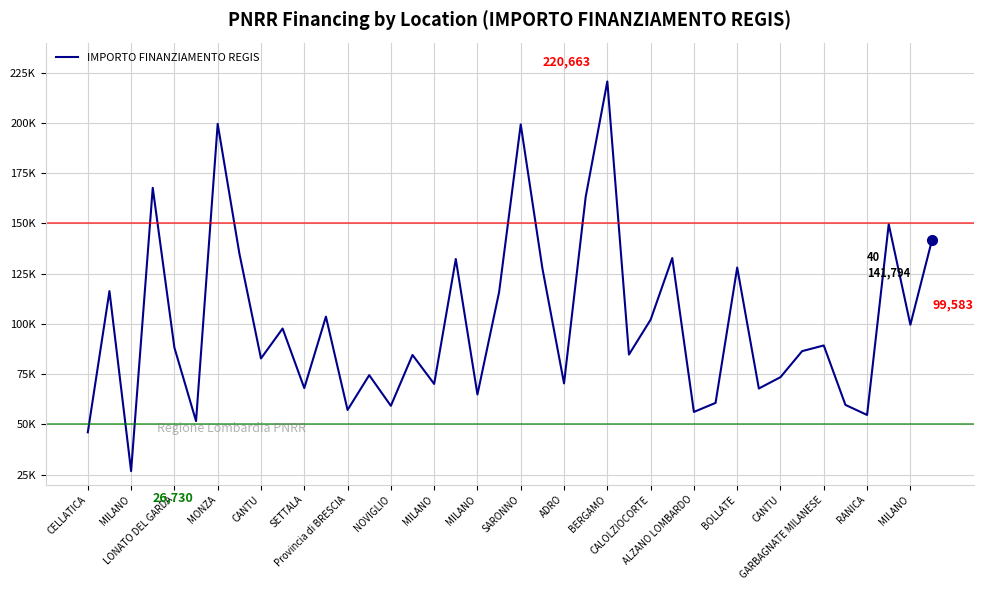

What is the greatest value displayed?

220663.0